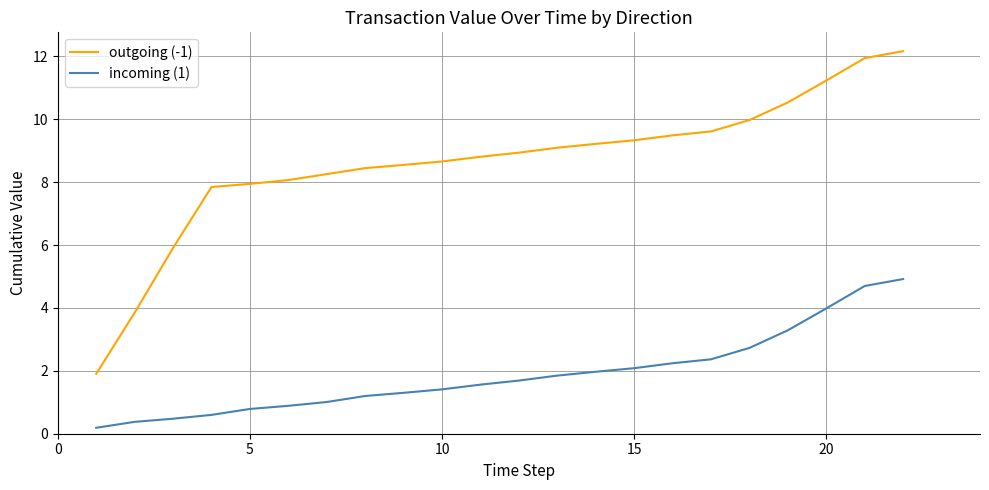

List the series in order of their peak value, highest first.

outgoing (-1), incoming (1)